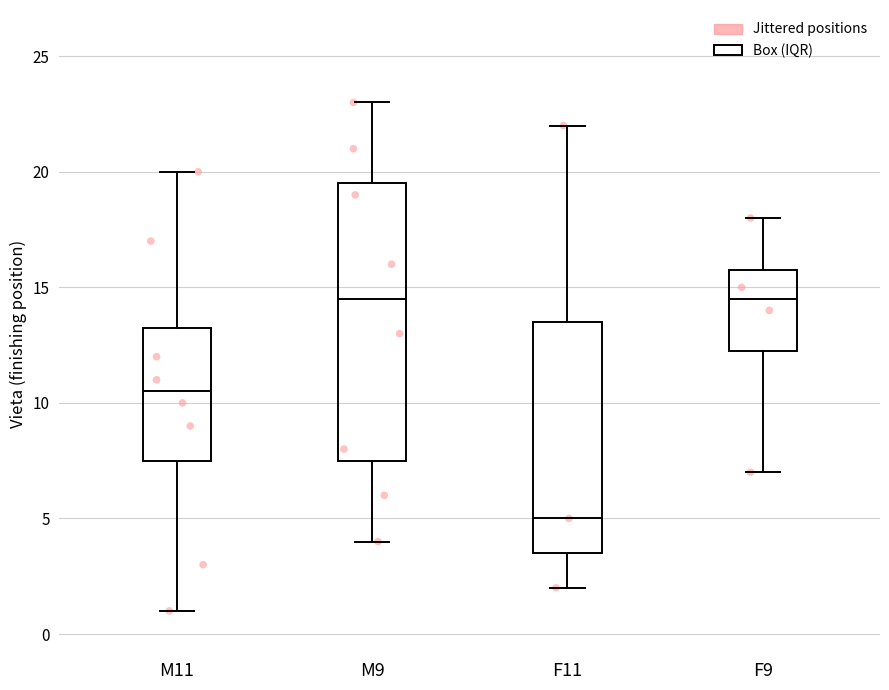

Reading left to right, read every box against the y-axis: the position of its median line, the range the box covers, and the ends of its whiskers. The values are not printed on the chart, so give them approximately, as read against the axis.

M11: median 10.5, box 7.5 to 13.5, whiskers 1.0 to 20.0
M9: median 14.5, box 7.5 to 19.5, whiskers 4.0 to 23.0
F11: median 5.0, box 3.5 to 13.5, whiskers 2.0 to 22.0
F9: median 14.5, box 12.5 to 16.0, whiskers 7.0 to 18.0